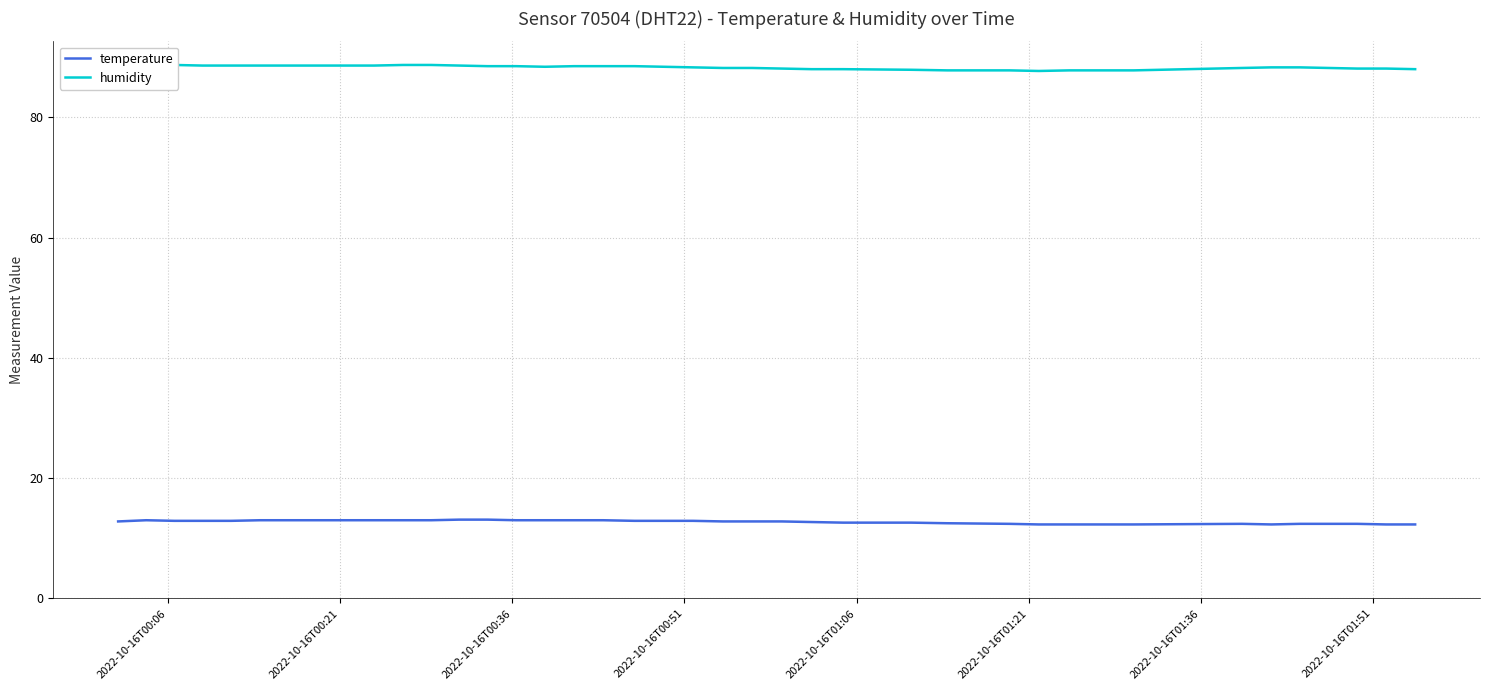

What are all the series names shown in the legend?

temperature, humidity